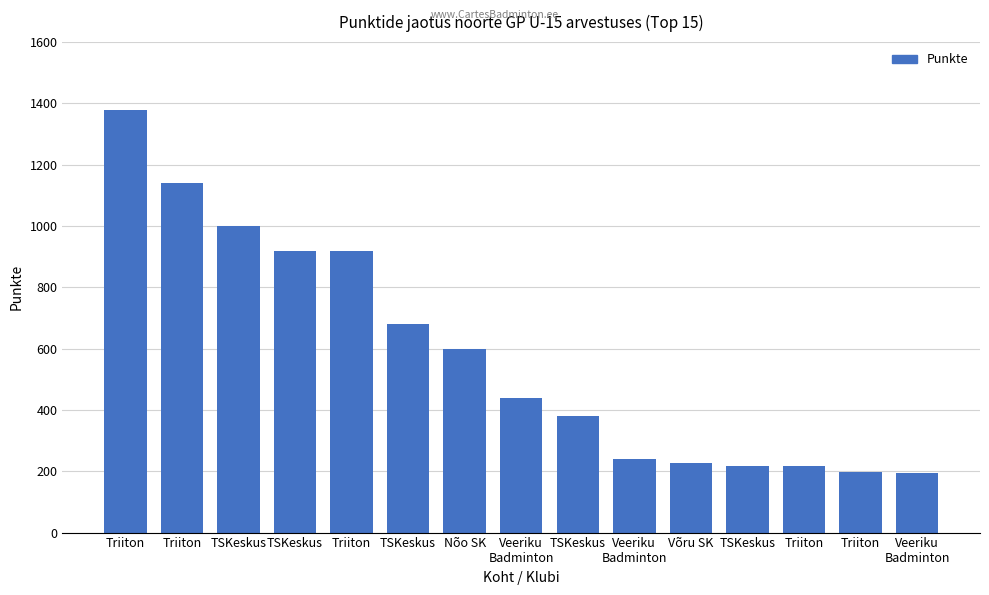

What is the smallest value displayed?

193.3